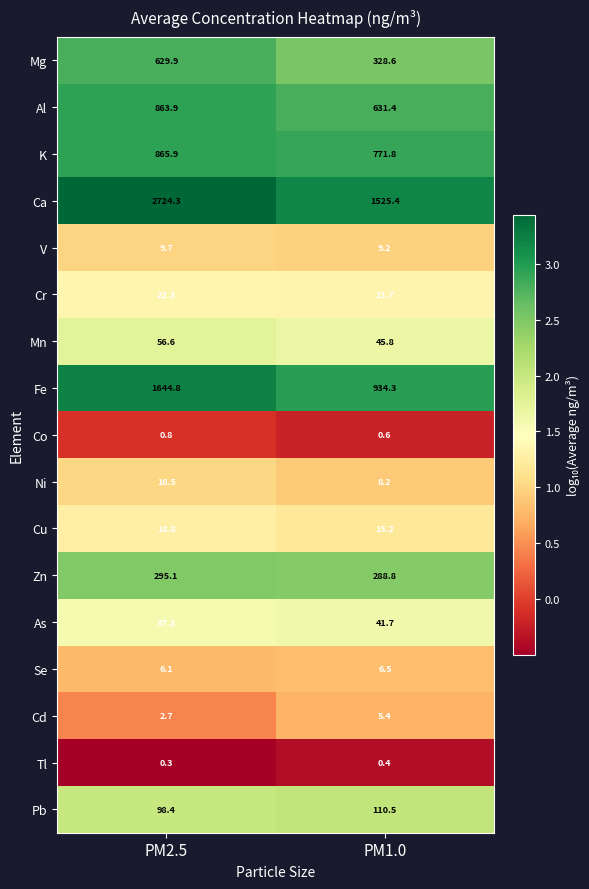

At how many categories does at least one series exceed 1?

2